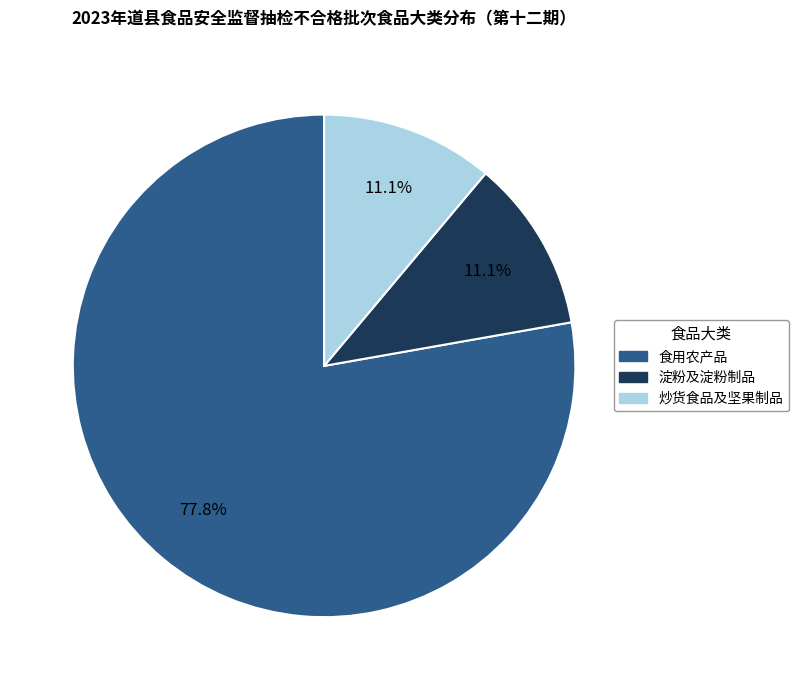

Is there any slice that represents more than half of the pie?

Yes